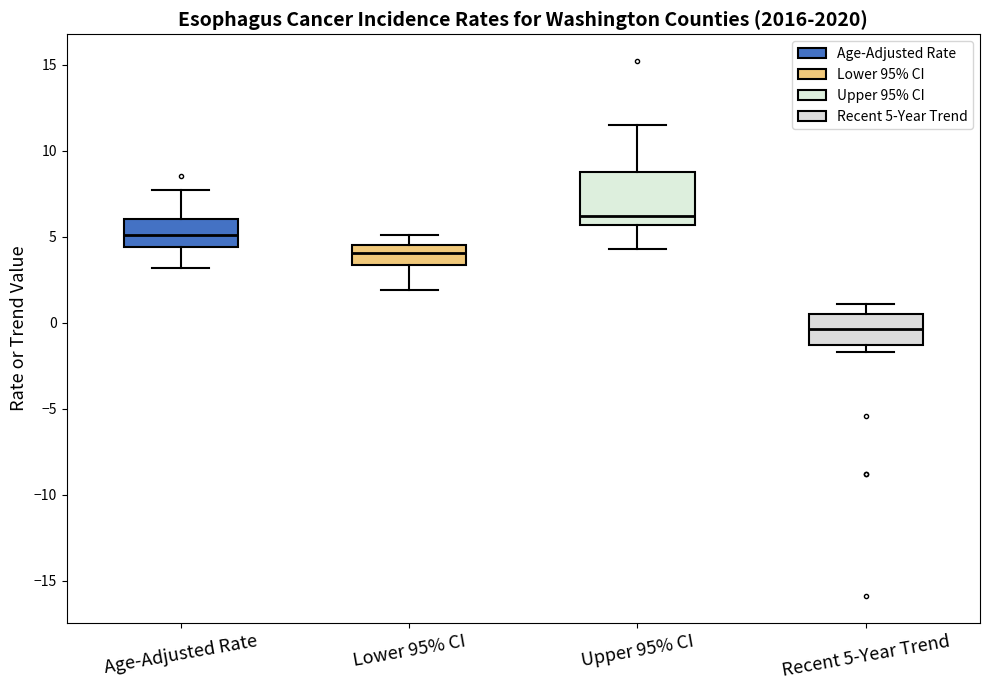

Where does the upper whisker of the box for Age-Adjusted Rate end on the y-axis? The values are not printed on the chart, so give them approximately, as read against the axis.

7.5